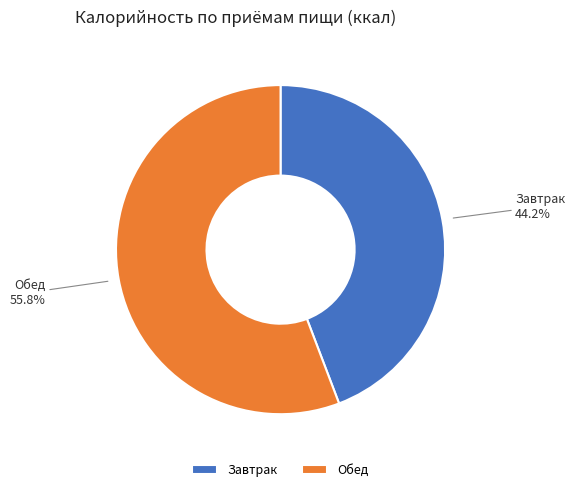

To the nearest percent, what is the difference between the Обед and Завтрак slice percentages?

12%